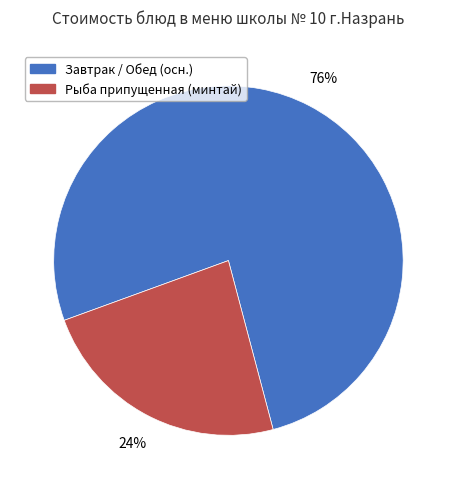

How many segments does this pie chart have?

2